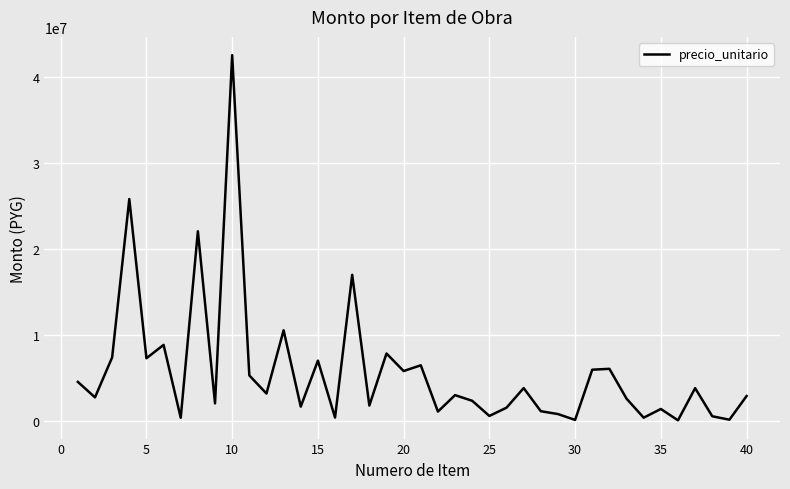

What is the greatest value displayed?

42490000